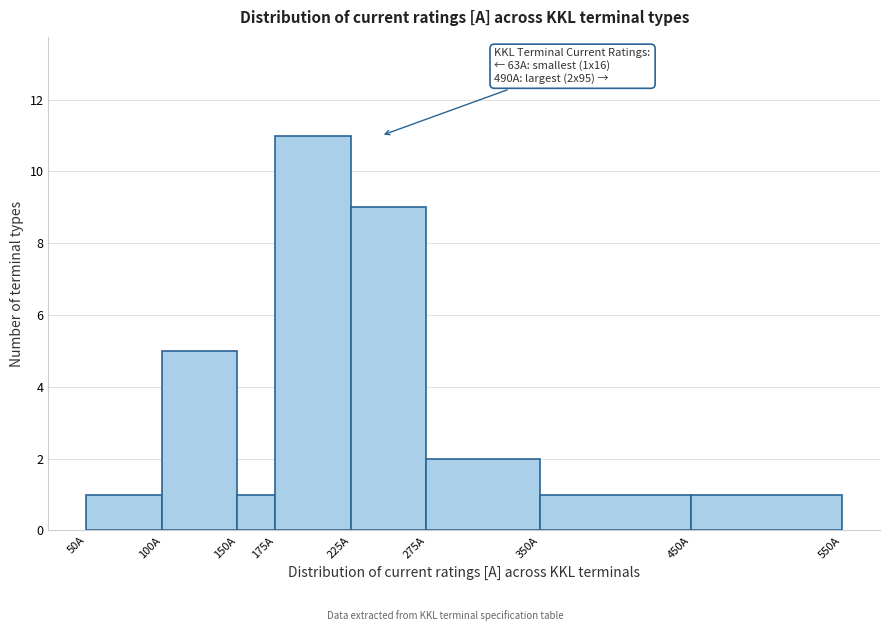

Over which range of the x-axis is the bar tallest?

175 to 225